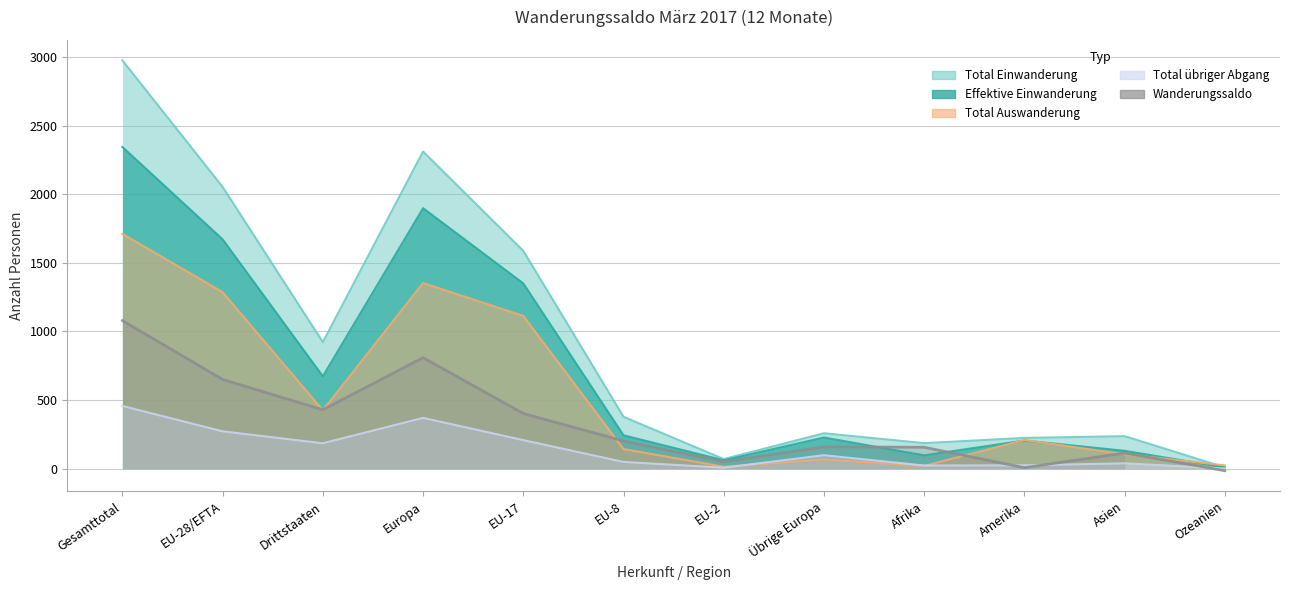

What is the greatest value displayed?

1079